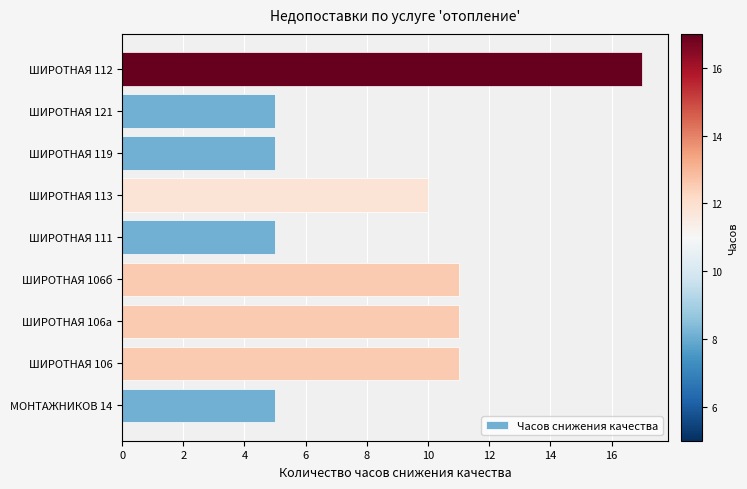

What is the smallest value displayed?

5